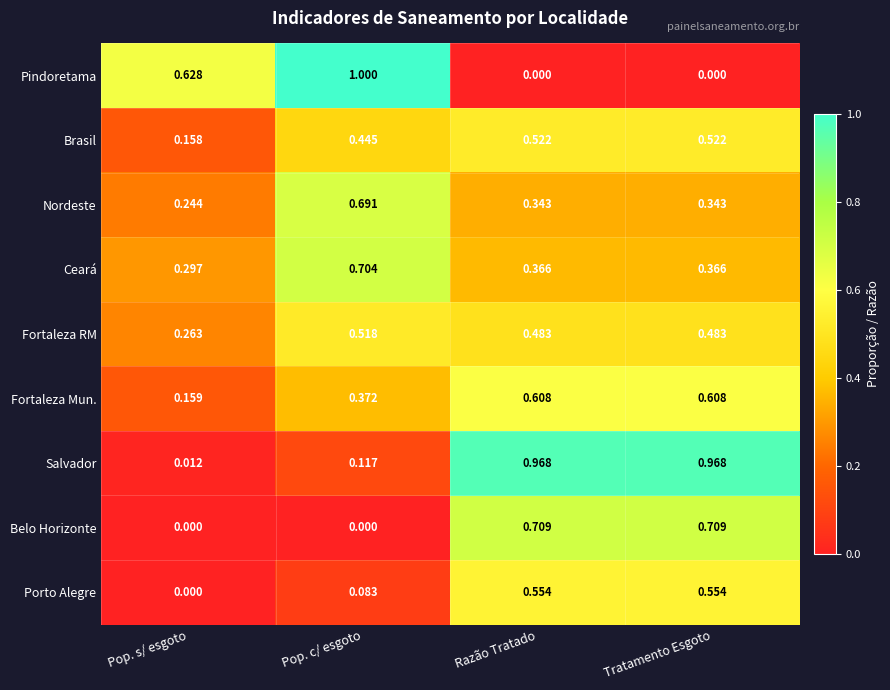

How many distinct data groups are displayed?

9